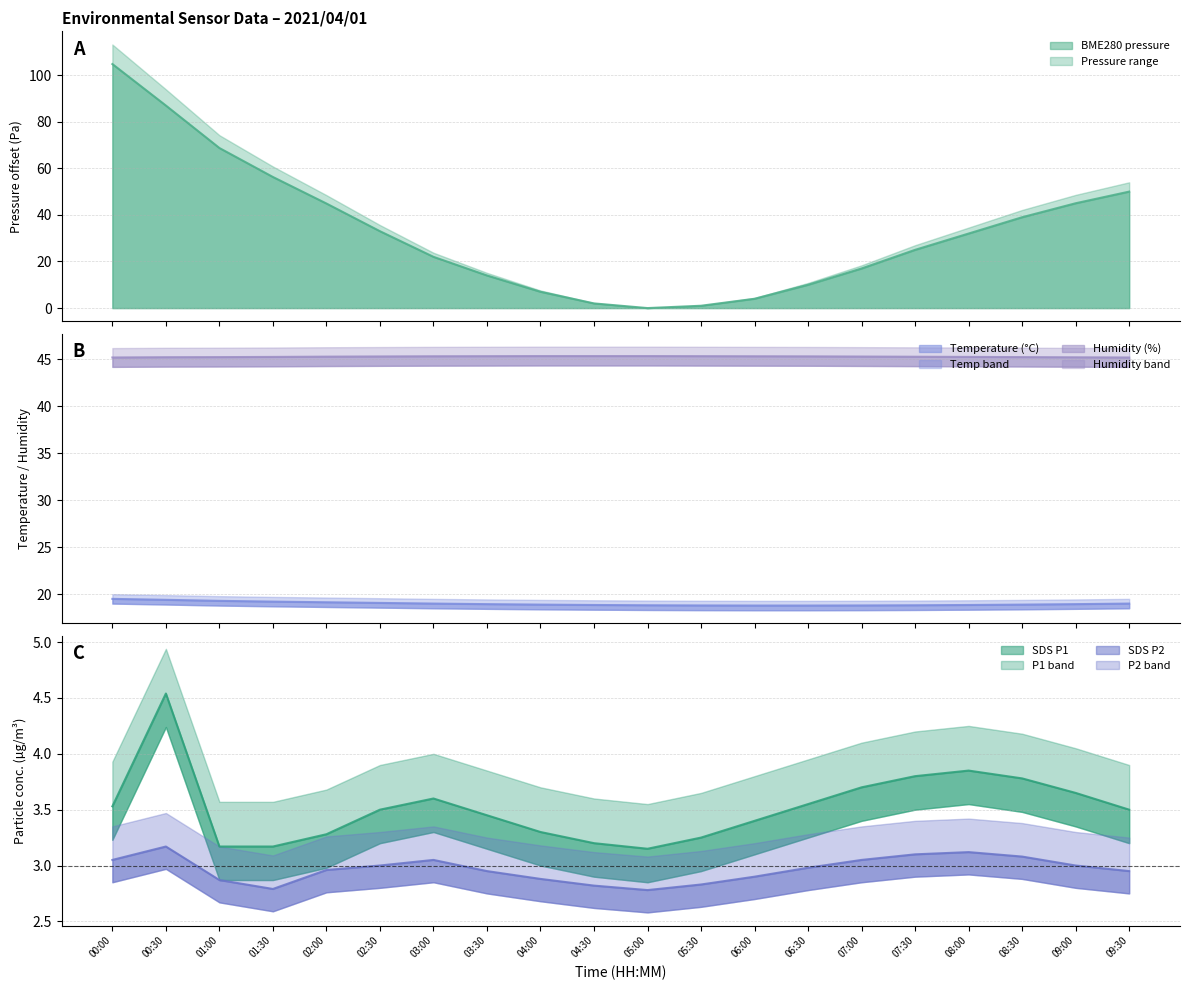

Which category has the highest value across all series?

00:00